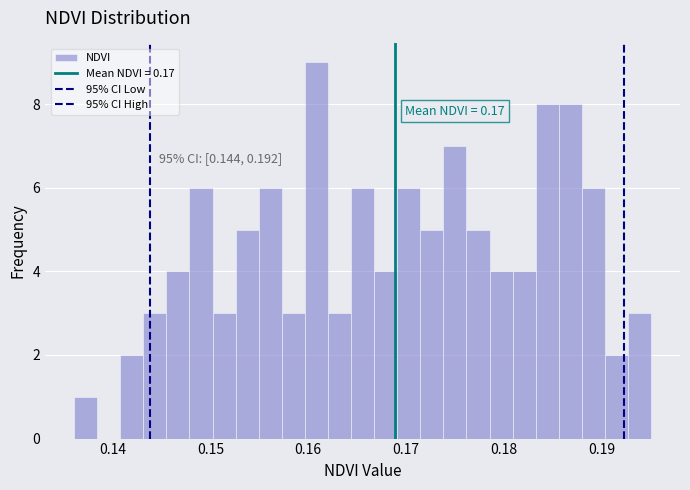

Read against the x-axis, roughly where is the centre of the tallest bar?

0.161